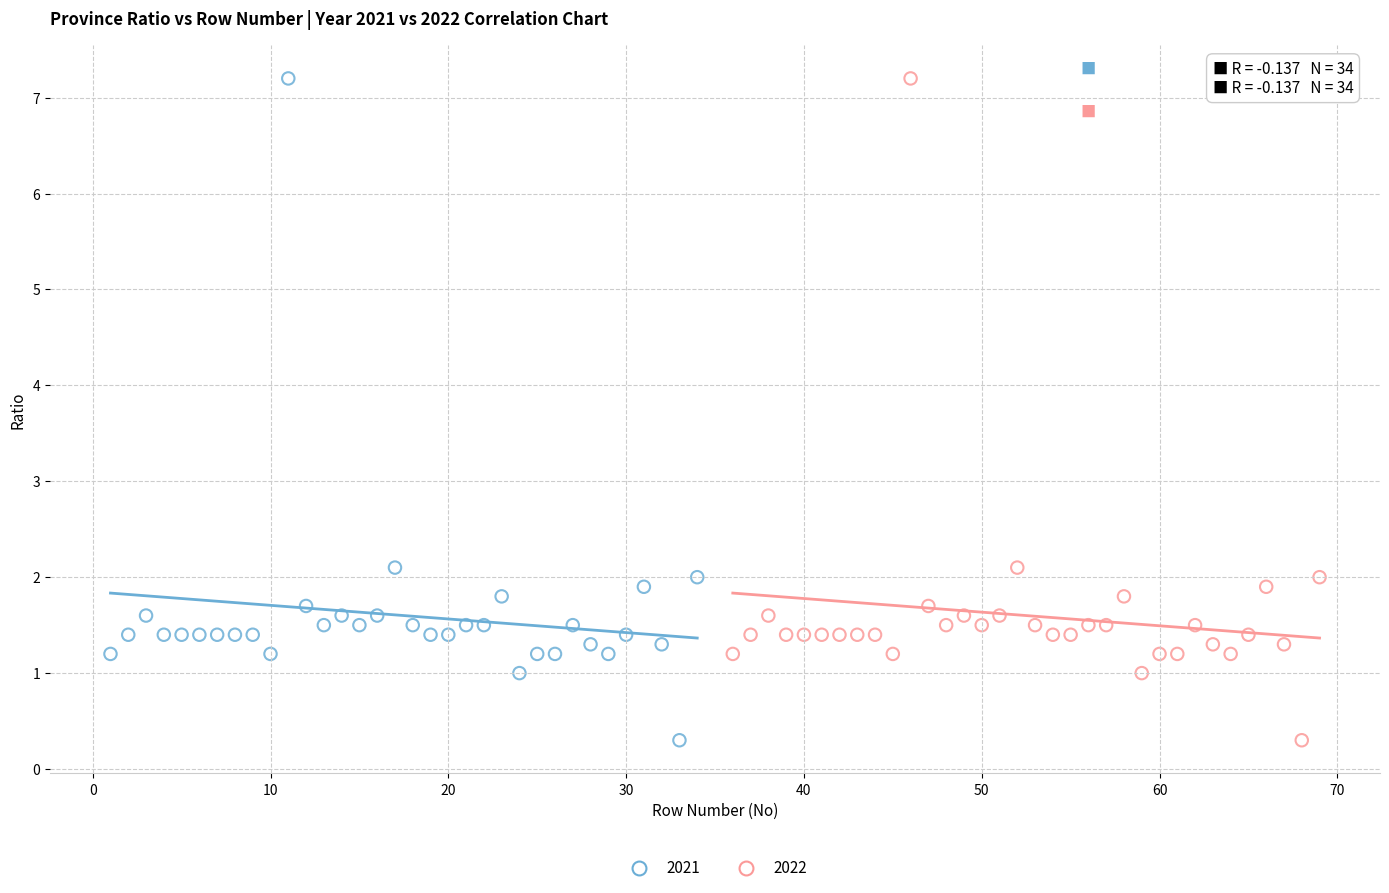

What are all the series names shown in the legend?

2021, 2022